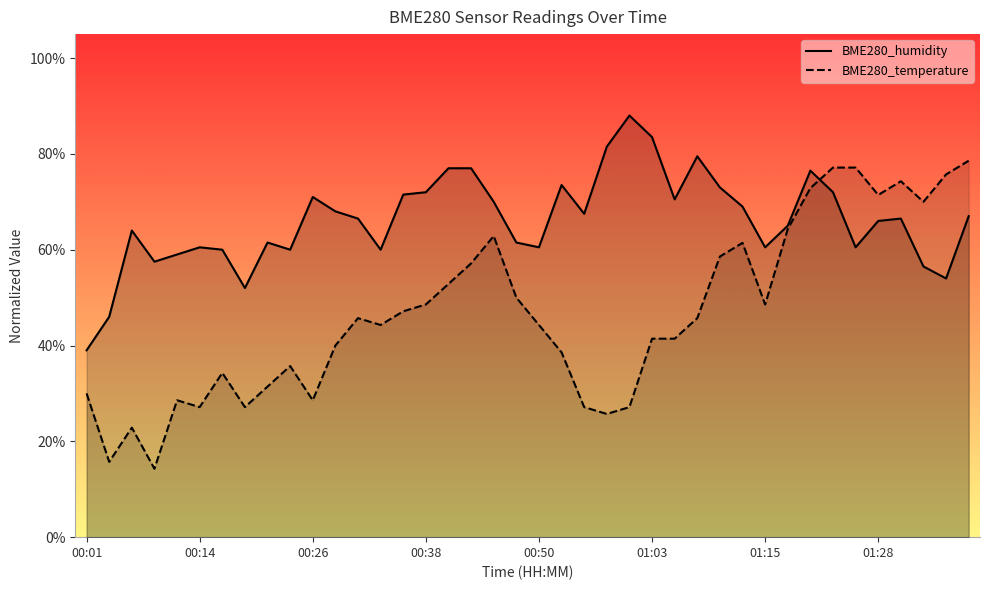

What is the greatest value displayed?

88.0